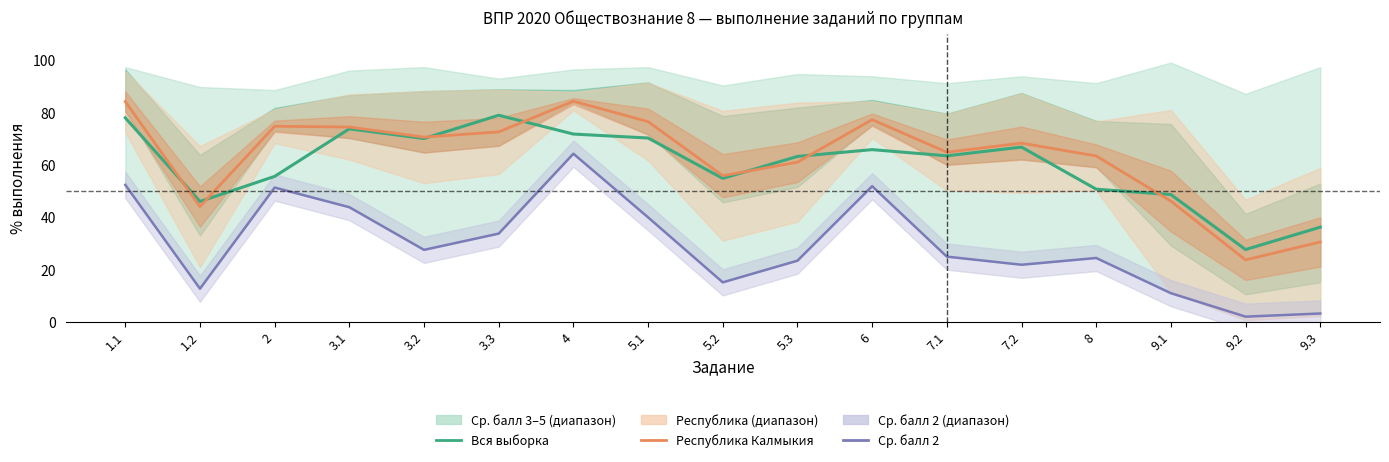

Is it true that Вся выборка equals 48.6 at 9.1?

True